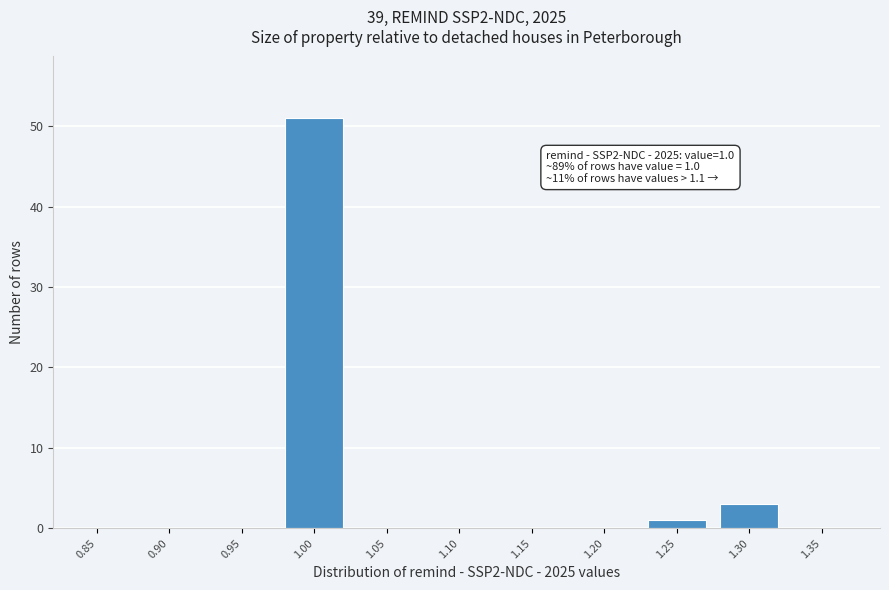

Reading right to left, transcribe all the data shown in this chart.

1.35=0	1.30=3	1.25=1	1.20=0	1.15=0	1.10=0	1.05=0	1.00=51	0.95=0	0.90=0	0.85=0